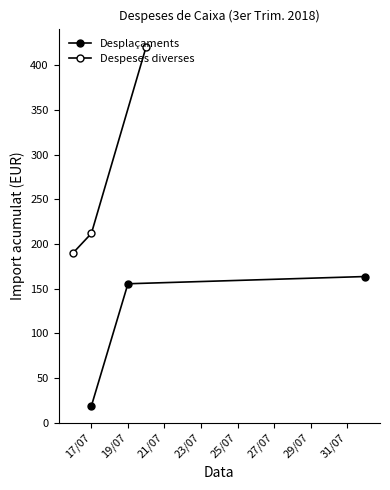

Reading left to right, what are all the values shown in this chart?

Desplaçaments: 18.7	155.4	163.5
Despeses diverses: 190.0	211.8	420.8